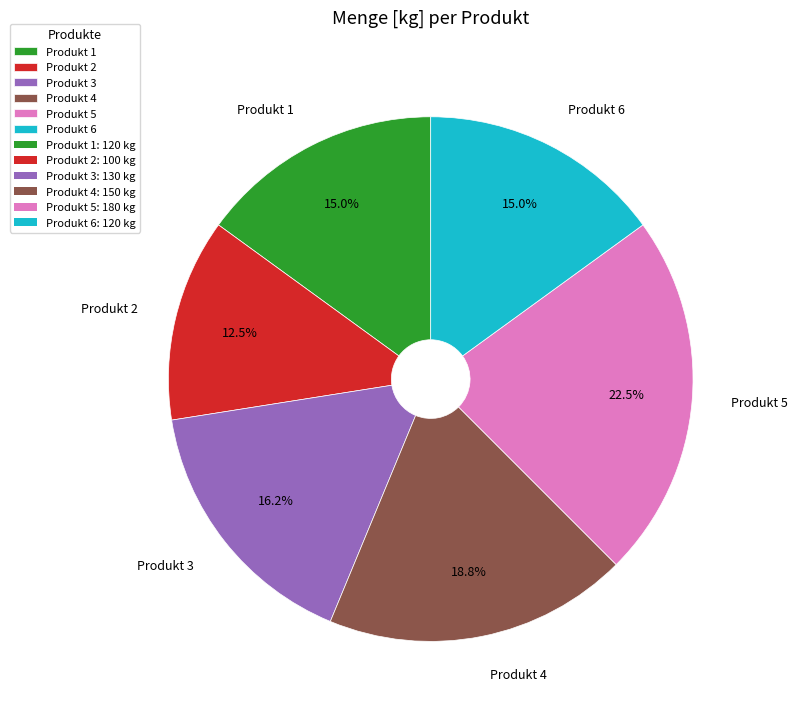

Count the number of slices in the pie.

6